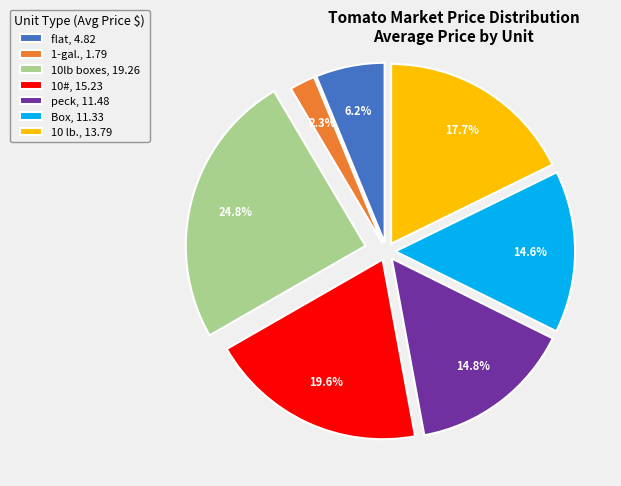

Which has a higher value, flat or 10 lb.?

10 lb.